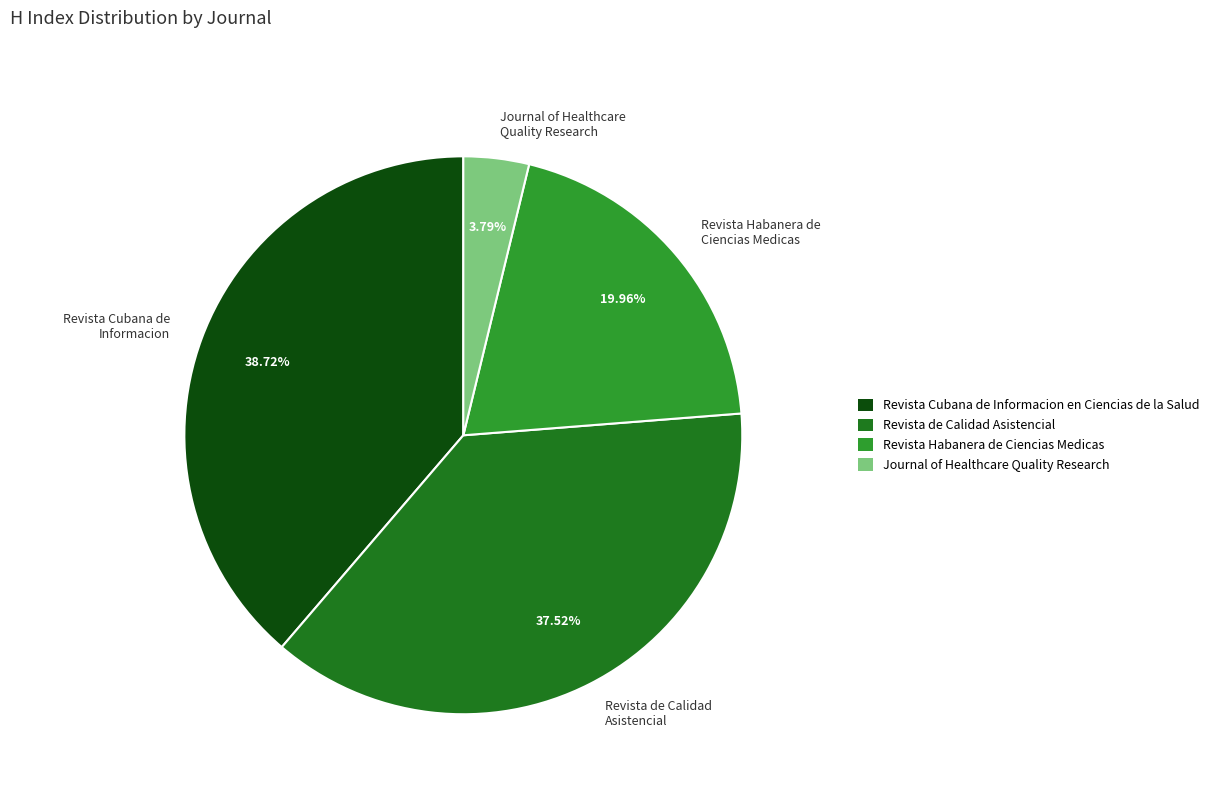

Between Revista de Calidad Asistencial and Journal of Healthcare Quality Research, which is larger?

Revista de Calidad Asistencial